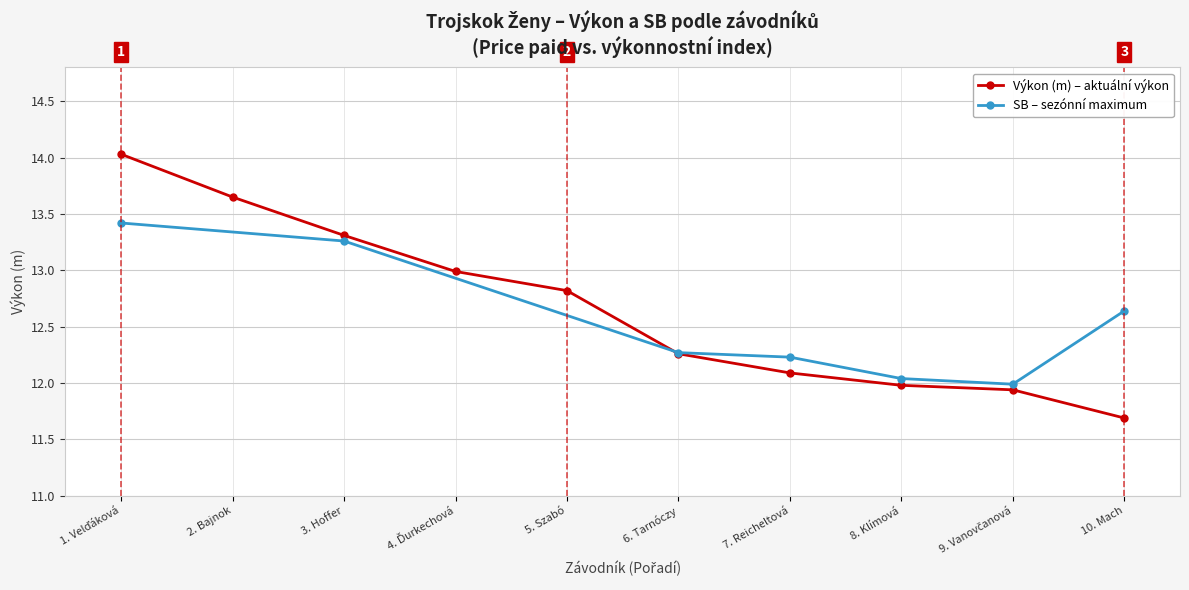

Which category has the lowest value in the Výkon (m) – aktuální výkon series?

10. Mach